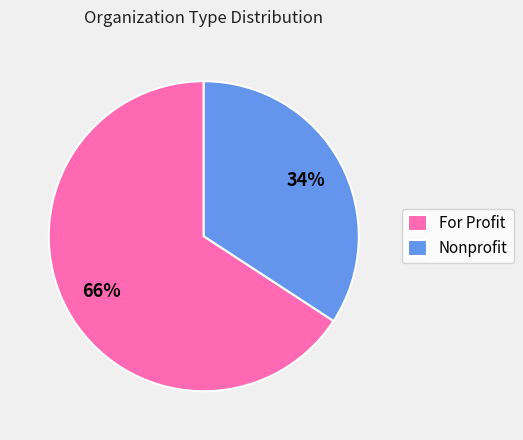

Count the number of slices in the pie.

2